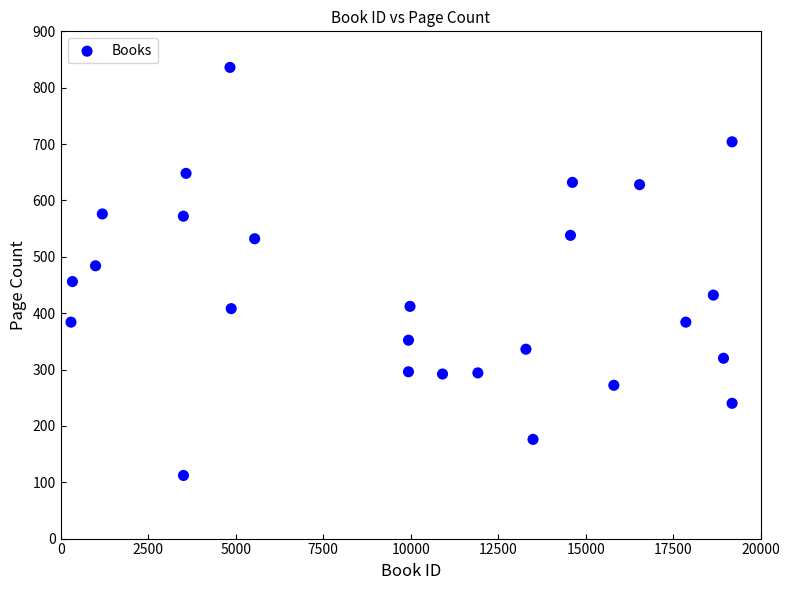

What is the range of Y values (max minus min)?

724